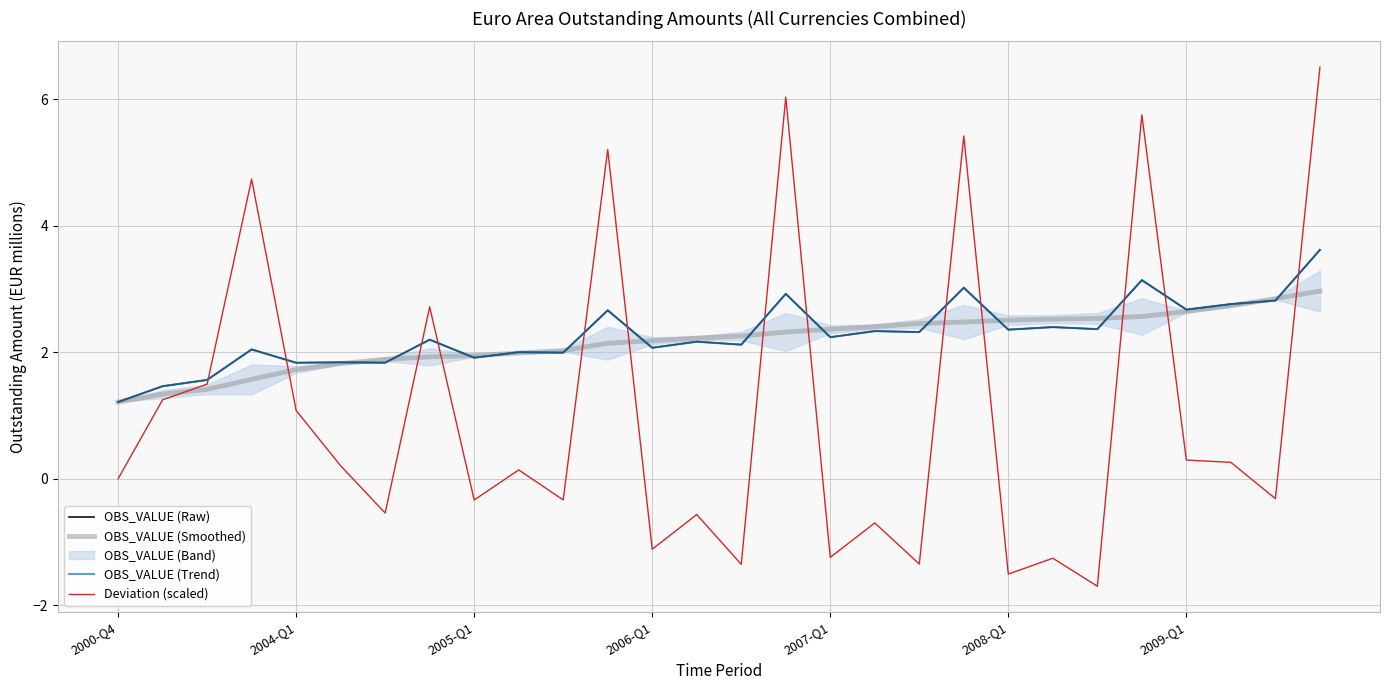

Reading right to left, transcribe all the data shown in this chart.

OBS_VALUE (Raw): 3.6	2.8	2.8	2.7	3.1	2.4	2.4	2.4	3.0	2.3	2.3	2.2	2.9	2.1	2.2	2.1	2.7	2.0	2.0	1.9	2.2	1.8	1.8	1.8	2.0	1.6	1.5	1.2
OBS_VALUE (Smoothed): 3.0	2.9	2.7	2.6	2.6	2.5	2.5	2.5	2.5	2.5	2.4	2.4	2.3	2.3	2.2	2.2	2.1	2.0	2.0	1.9	1.9	1.9	1.8	1.7	1.6	1.4	1.3	1.2
OBS_VALUE (Trend): 3.6	2.8	2.8	2.7	3.1	2.4	2.4	2.4	3.0	2.3	2.3	2.2	2.9	2.1	2.2	2.1	2.7	2.0	2.0	1.9	2.2	1.8	1.8	1.8	2.0	1.6	1.5	1.2
Deviation (scaled): 6.5	-0.3	0.3	0.3	5.8	-1.7	-1.3	-1.5	5.4	-1.3	-0.7	-1.2	6.0	-1.4	-0.6	-1.1	5.2	-0.3	0.1	-0.3	2.7	-0.5	0.2	1.1	4.7	1.5	1.2	0.0